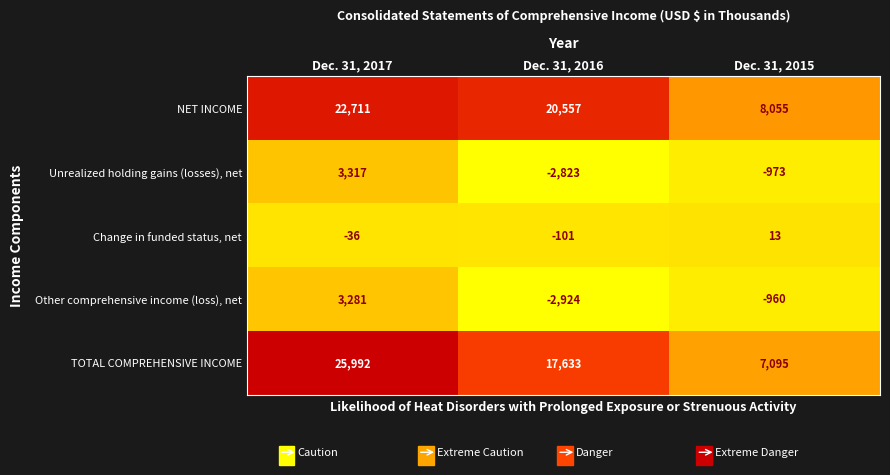

Is it true that TOTAL COMPREHENSIVE INCOME equals 25992 at Dec. 31, 2017?

True